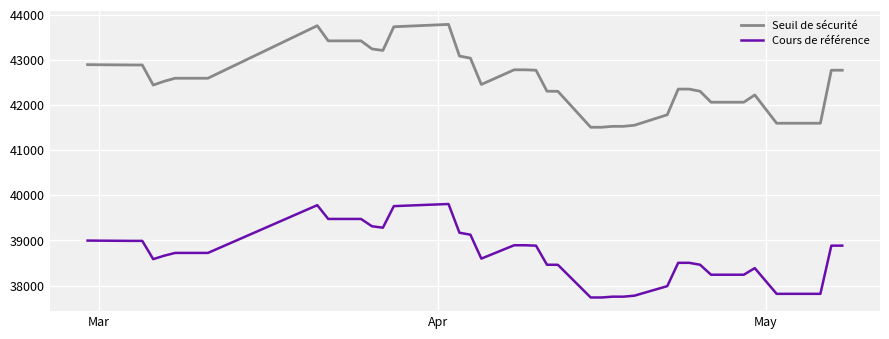

How many lines are shown in the chart?

2